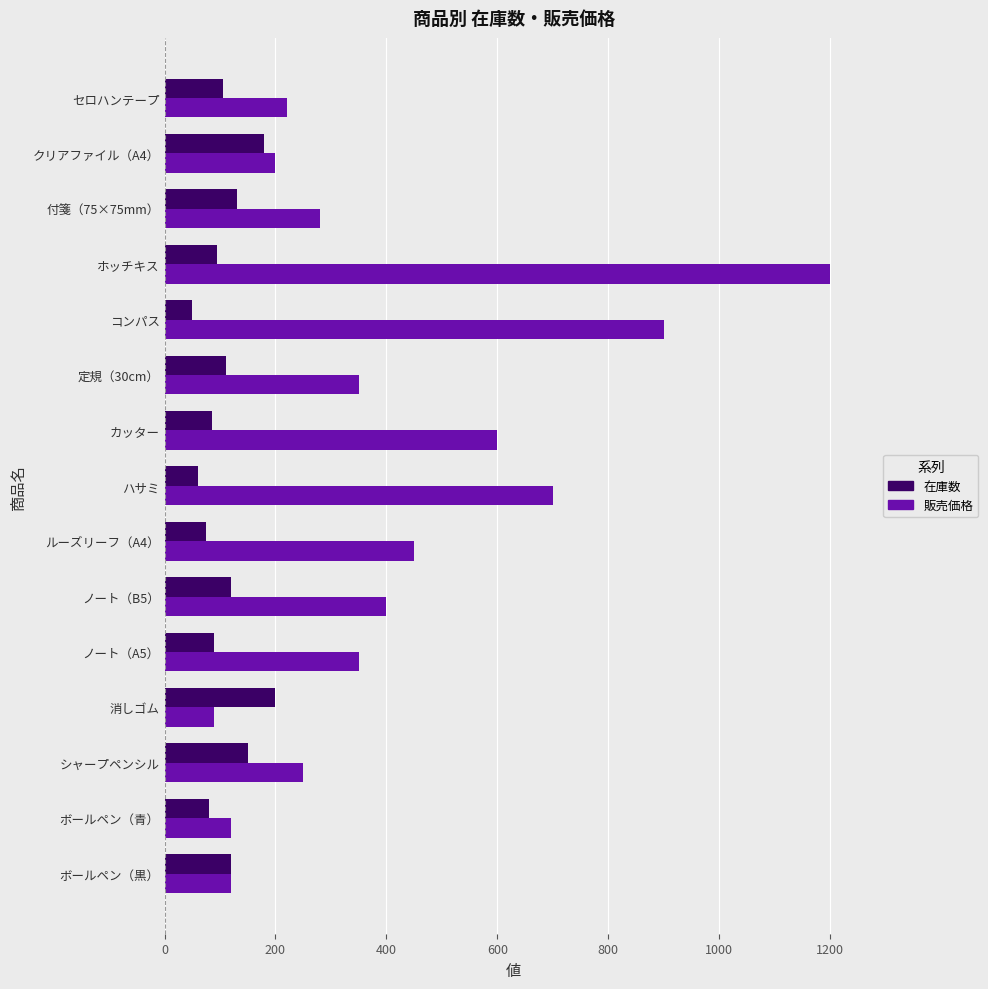

What is the lowest value of the 販売価格 series?

90